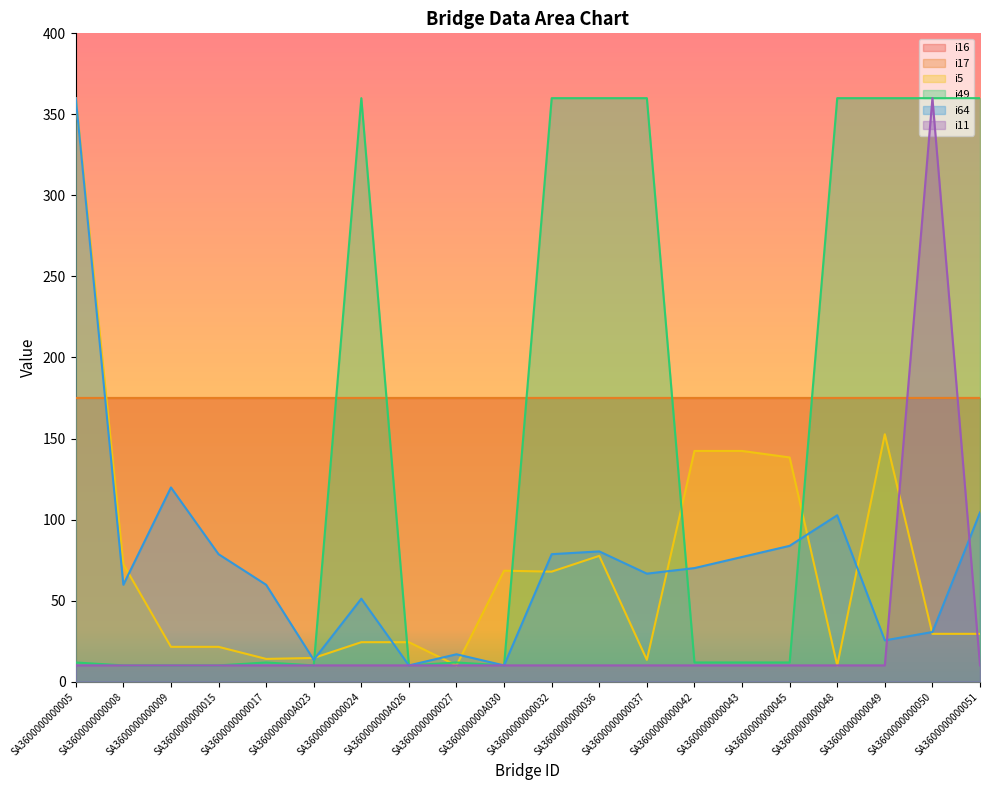

Is it true that i11 equals 10.0 at SA3600000000027?

True